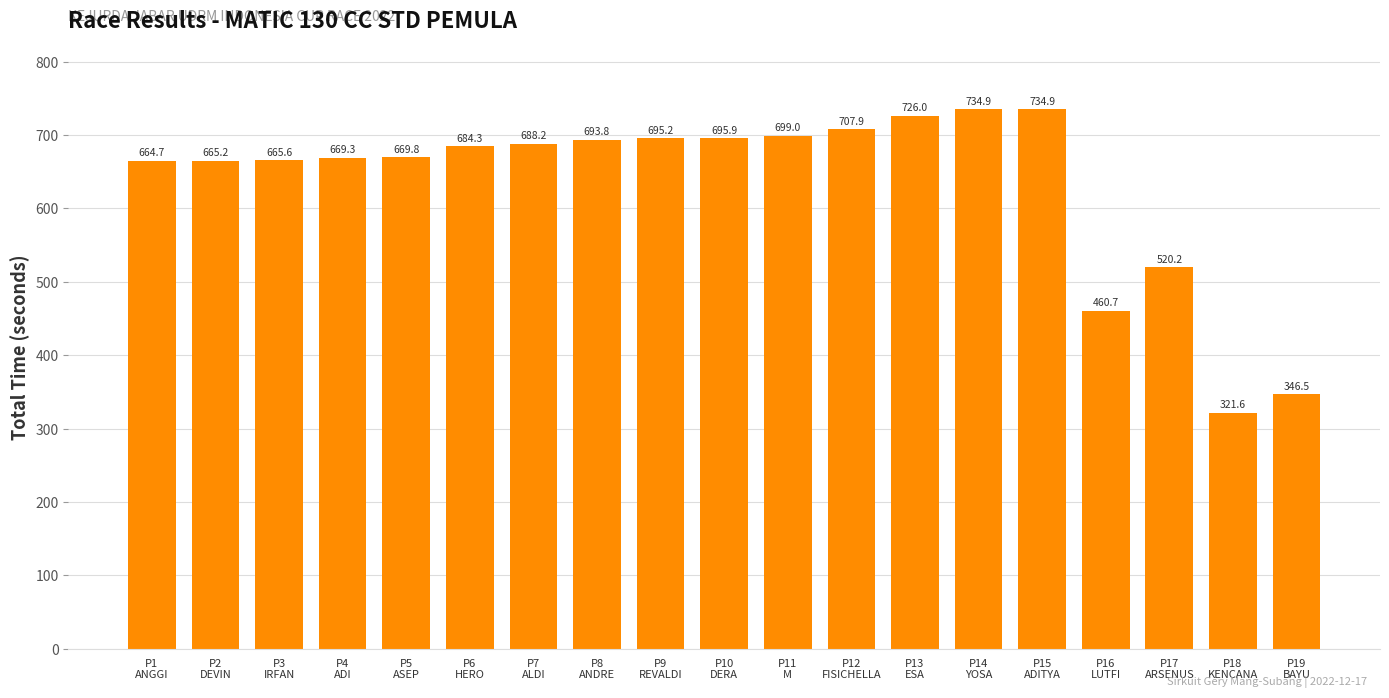

What is the smallest value displayed?

321.6